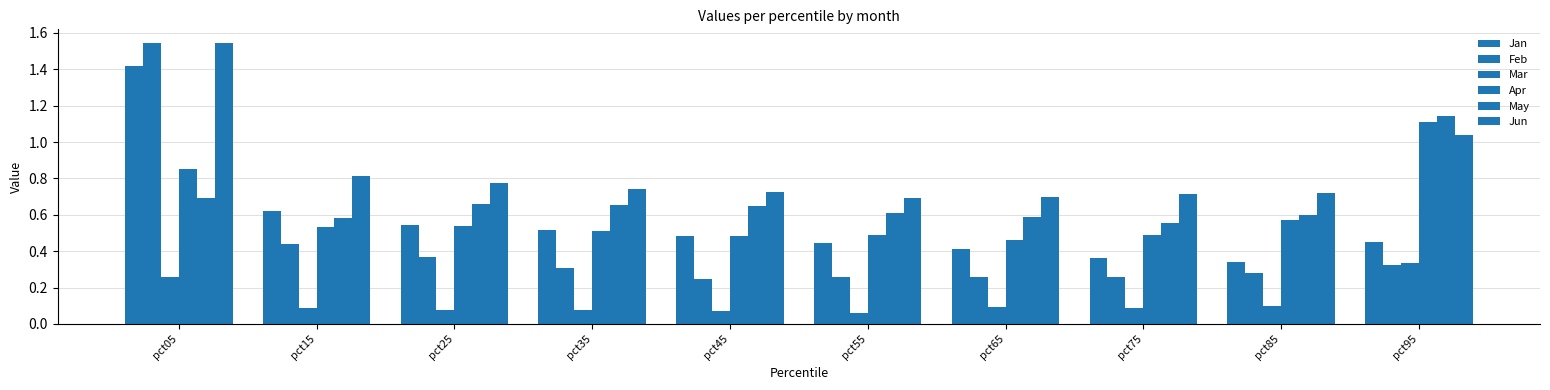

Reading left to right, list all the values displayed in this chart.

Jan: 1.4	0.6	0.5	0.5	0.5	0.4	0.4	0.4	0.3	0.5
Feb: 1.5	0.4	0.4	0.3	0.2	0.3	0.3	0.3	0.3	0.3
Mar: 0.3	0.1	0.1	0.1	0.1	0.1	0.1	0.1	0.1	0.3
Apr: 0.8	0.5	0.5	0.5	0.5	0.5	0.5	0.5	0.6	1.1
May: 0.7	0.6	0.7	0.7	0.6	0.6	0.6	0.6	0.6	1.1
Jun: 1.5	0.8	0.8	0.7	0.7	0.7	0.7	0.7	0.7	1.0